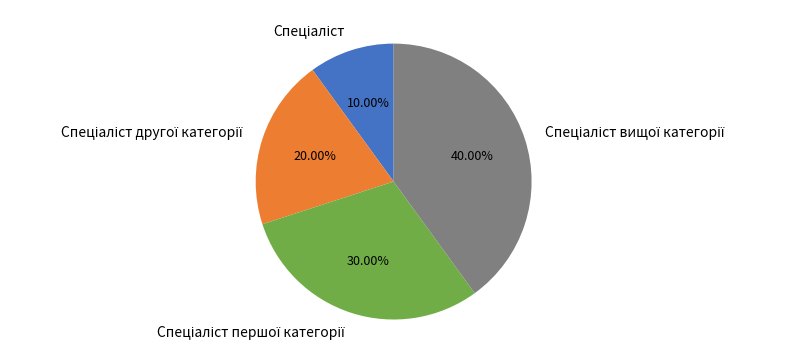

Is there any slice that represents more than half of the pie?

No